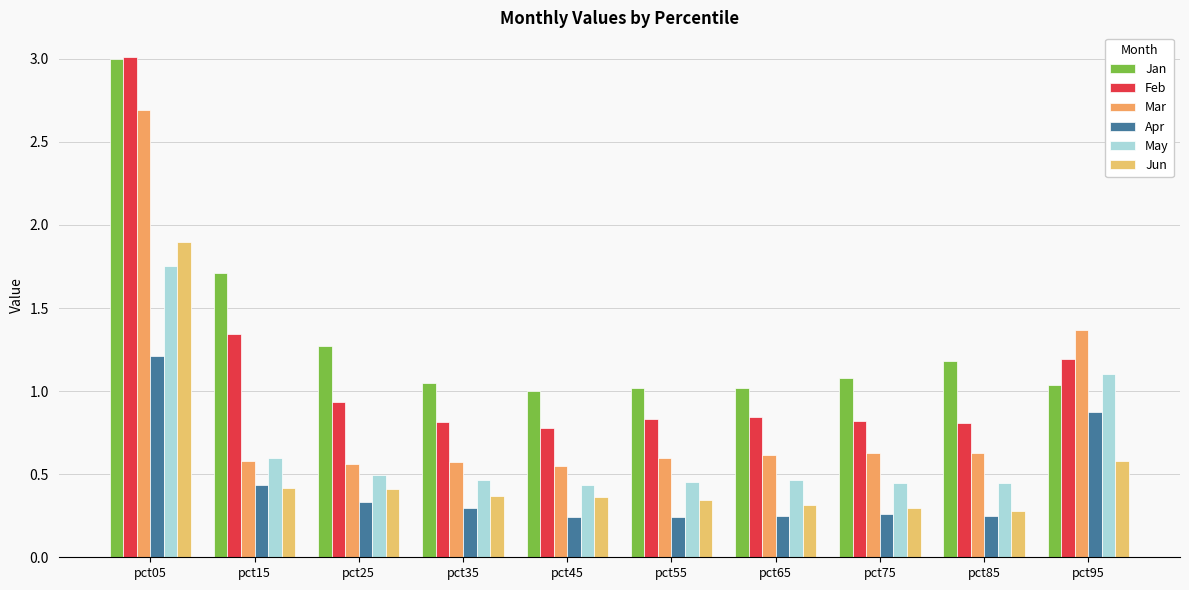

Reading left to right, extract all data points from this chart.

Jan: pct05=3.0	pct15=1.7	pct25=1.3	pct35=1.1	pct45=1.0	pct55=1.0	pct65=1.0	pct75=1.1	pct85=1.2	pct95=1.0
Feb: pct05=3.0	pct15=1.3	pct25=0.9	pct35=0.8	pct45=0.8	pct55=0.8	pct65=0.8	pct75=0.8	pct85=0.8	pct95=1.2
Mar: pct05=2.7	pct15=0.6	pct25=0.6	pct35=0.6	pct45=0.5	pct55=0.6	pct65=0.6	pct75=0.6	pct85=0.6	pct95=1.4
Apr: pct05=1.2	pct15=0.4	pct25=0.3	pct35=0.3	pct45=0.2	pct55=0.2	pct65=0.2	pct75=0.3	pct85=0.3	pct95=0.9
May: pct05=1.8	pct15=0.6	pct25=0.5	pct35=0.5	pct45=0.4	pct55=0.5	pct65=0.5	pct75=0.4	pct85=0.4	pct95=1.1
Jun: pct05=1.9	pct15=0.4	pct25=0.4	pct35=0.4	pct45=0.4	pct55=0.3	pct65=0.3	pct75=0.3	pct85=0.3	pct95=0.6